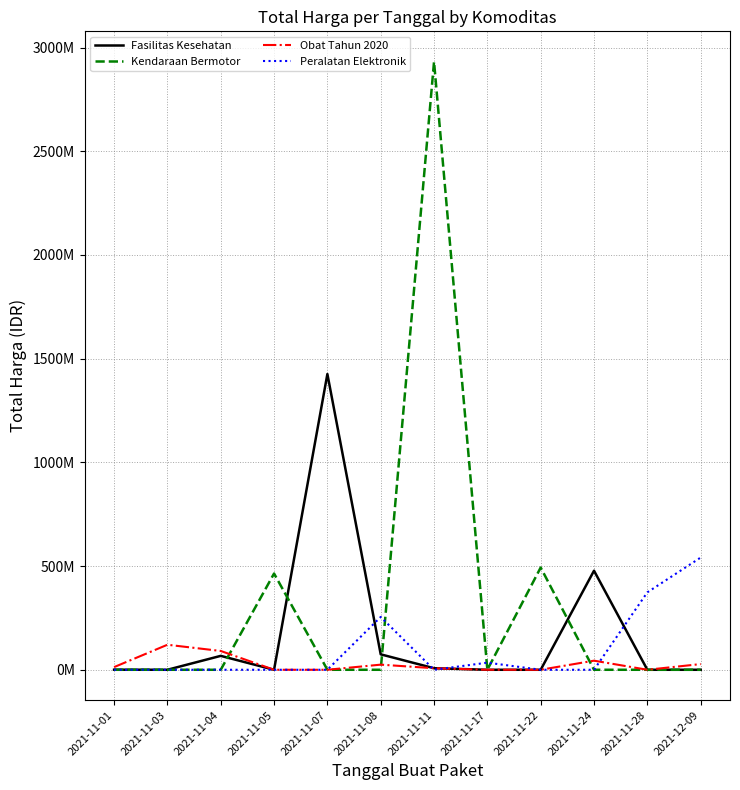

True or false: Obat Tahun 2020 has a value of 120613270 at 2021-11-03.

True